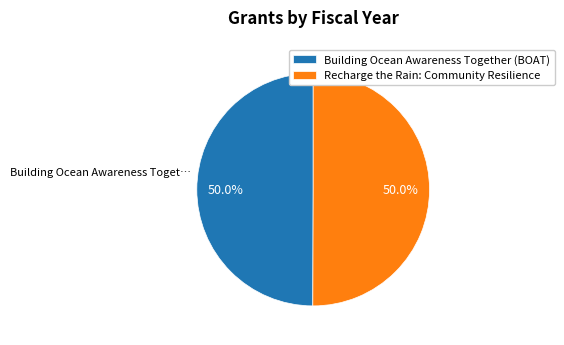

Approximately how many times larger is the value at Recharge the Rain: Community Resilience compared to Building Ocean Awareness Together (BOAT)?

1.0